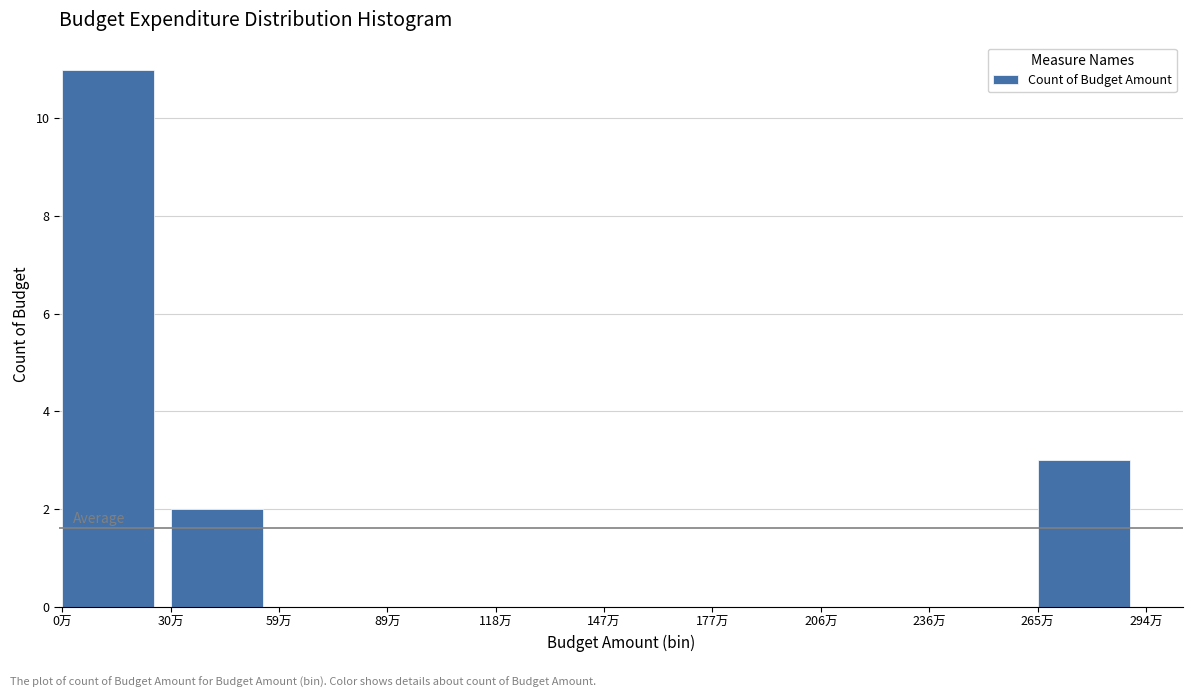

Reading right to left, list all the values displayed in this chart.

265万=3	236万=0	206万=0	177万=0	147万=0	118万=0	89万=0	59万=0	30万=2	0万=11